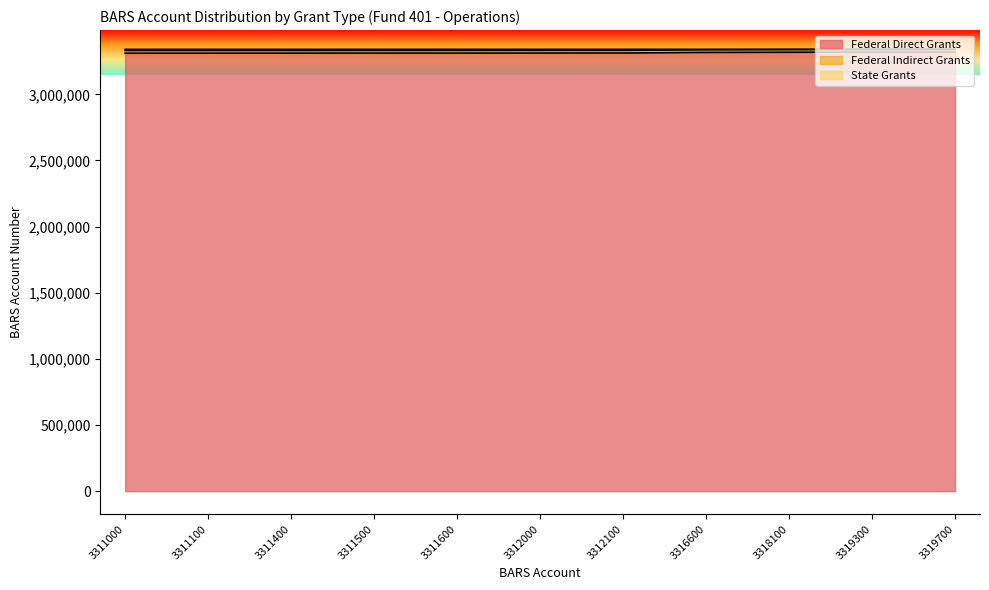

The value of Federal Direct Grants at 3311500 is 3311500. True or false?

True